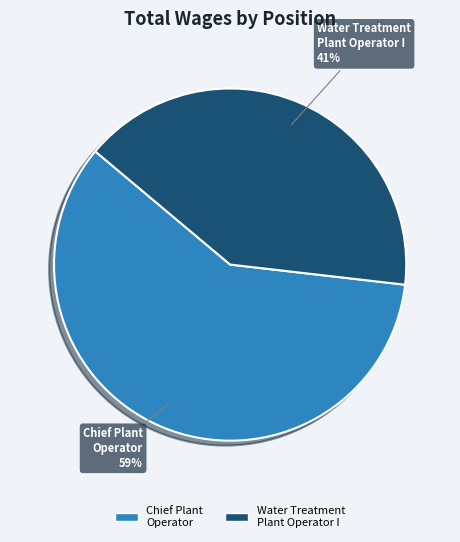

Count the number of slices in the pie.

2